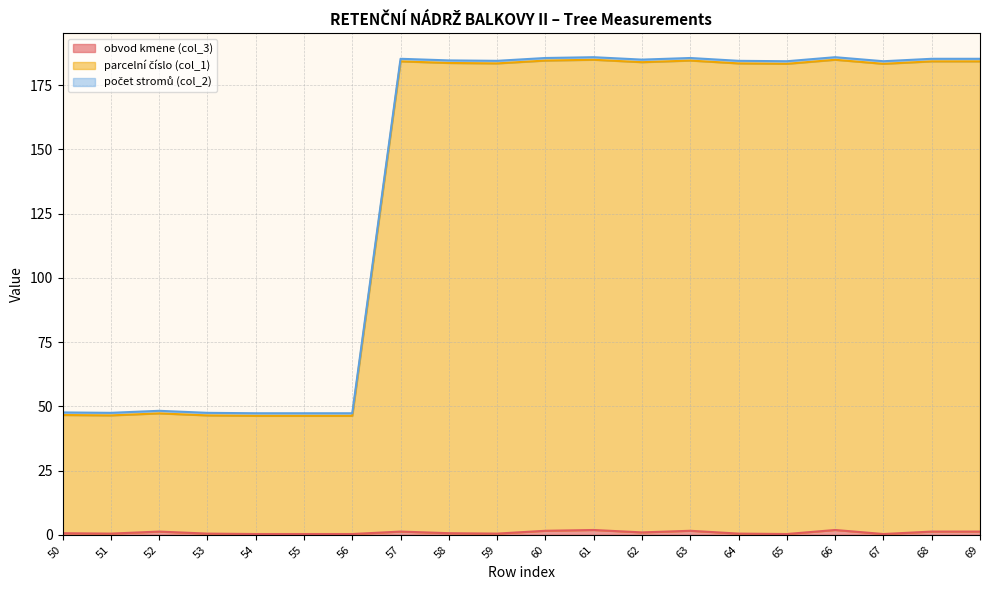

What is the average value of the parcelní číslo (col_1) series?

135.9